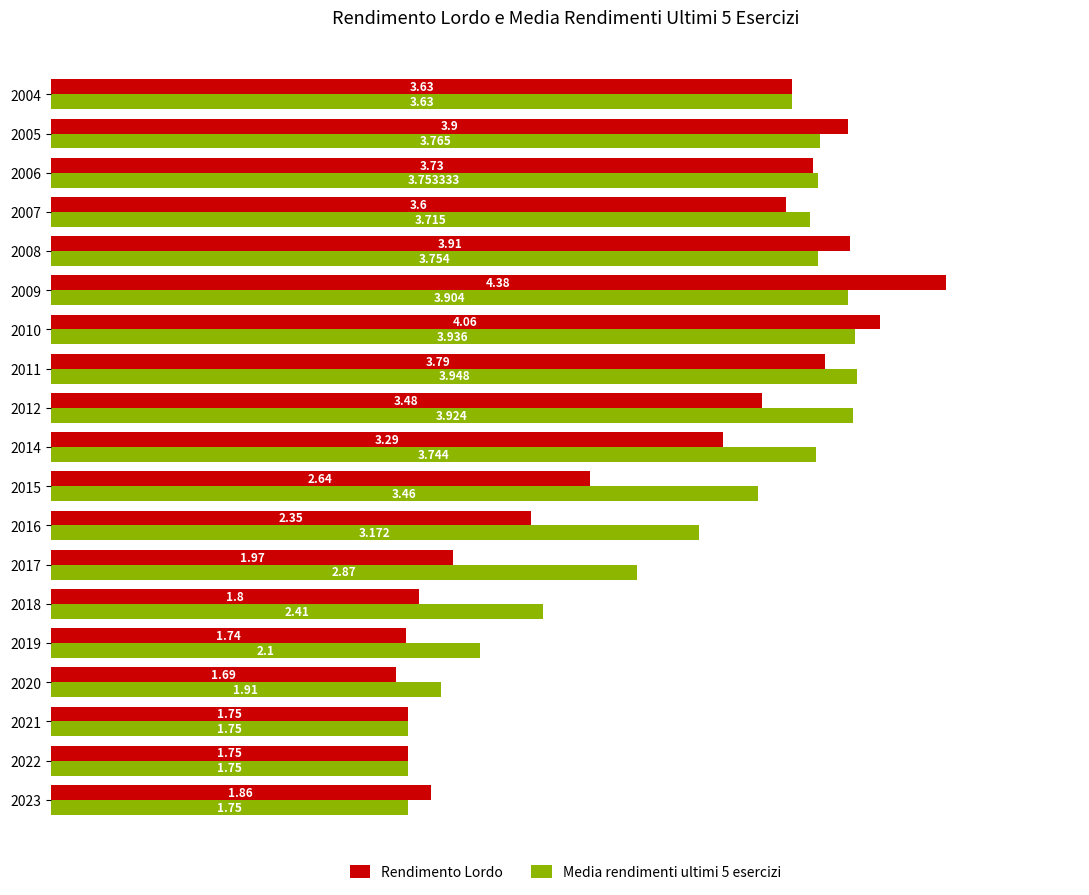

Is the value of Media rendimenti ultimi 5 esercizi at 2014 greater than the value of Rendimento Lordo at 2010?

No